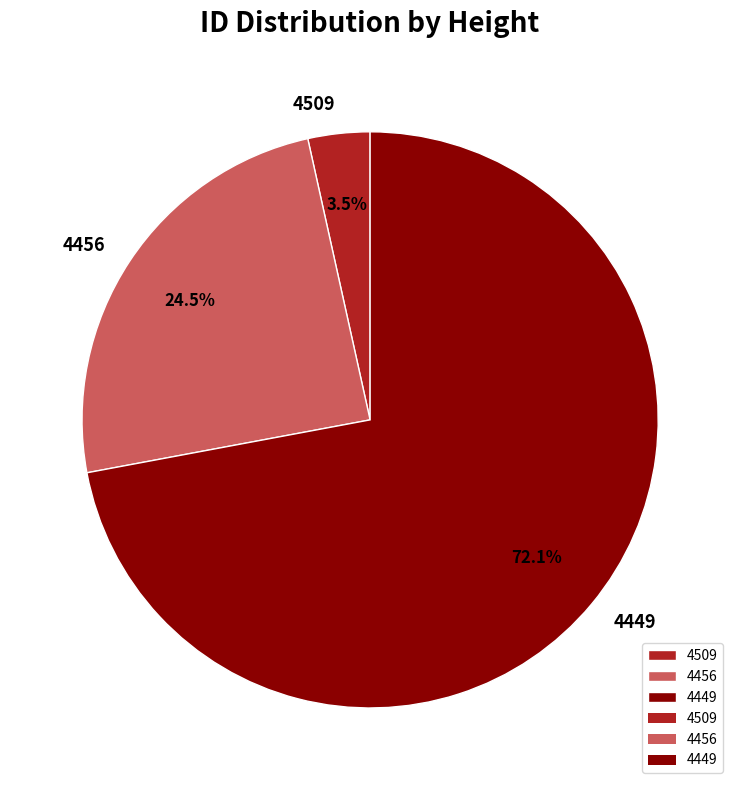

Which has a higher value, 4509 or 4449?

4449